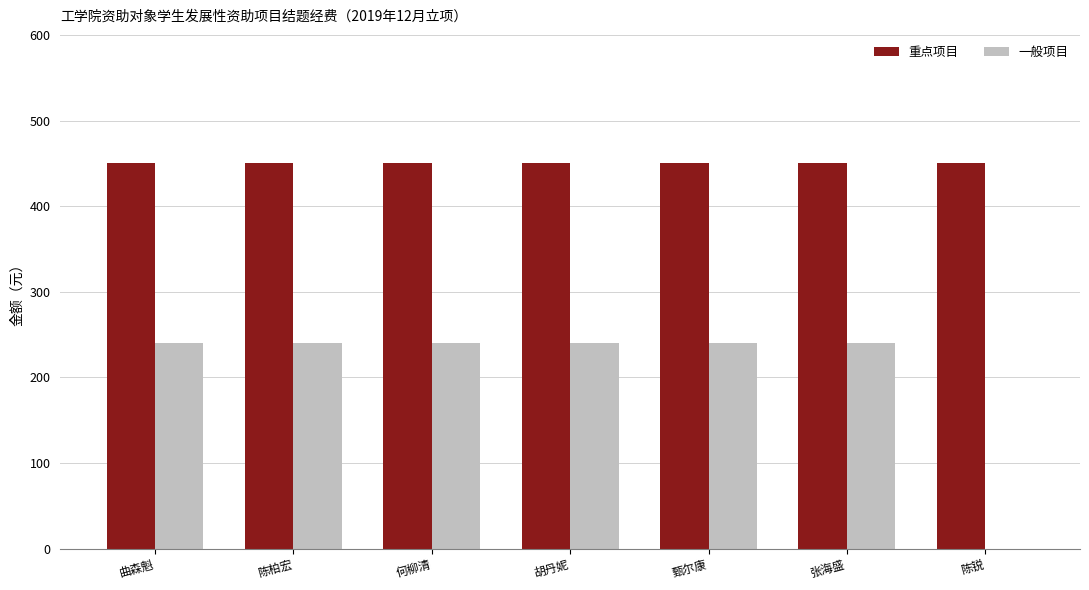

Is the value of 一般项目 at 胡丹妮 greater than the value of 重点项目 at 曲森魁?

No